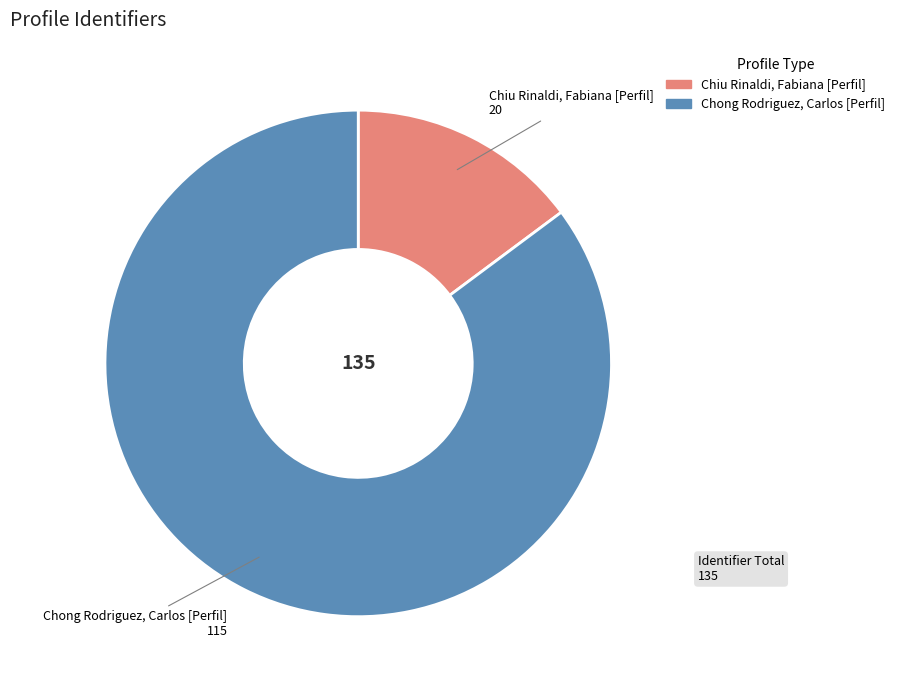

Is the sum of Chiu Rinaldi, Fabiana [Perfil] and Chong Rodriguez, Carlos [Perfil] greater than half?

Yes